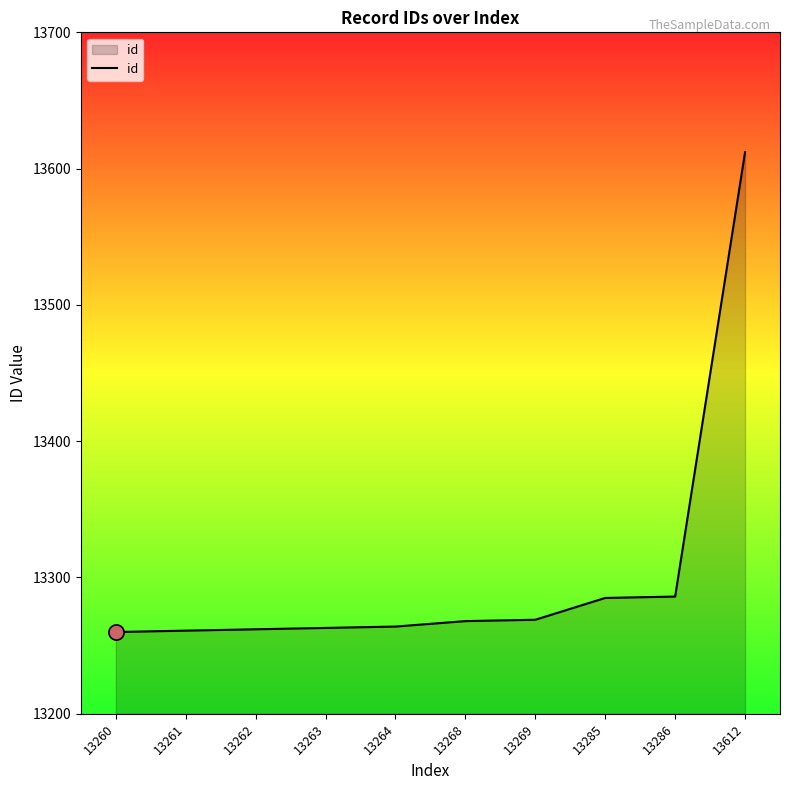

What is the change in value from 13262 to 13612?

+350